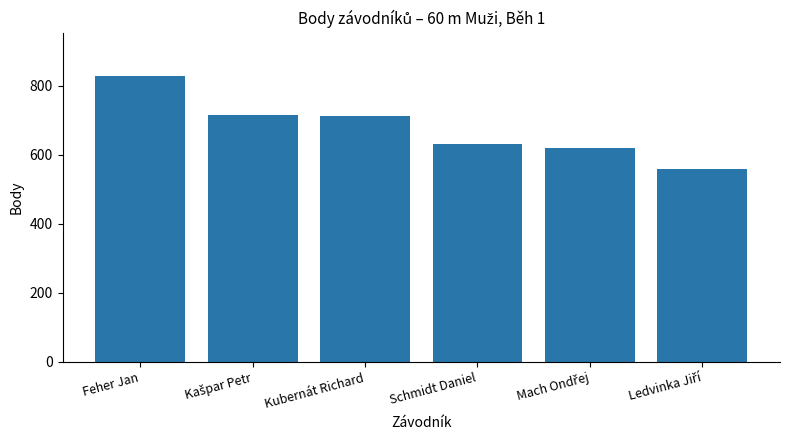

How many data points are less than 713?

3